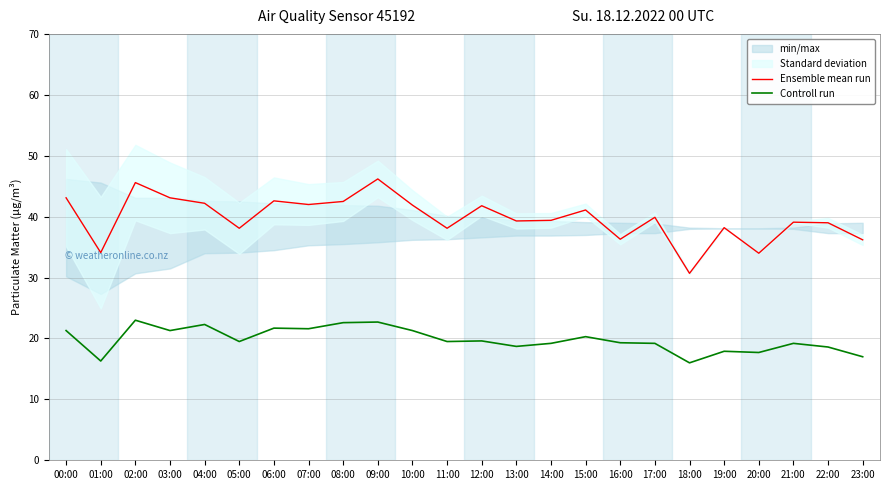

True or false: Controll run and Ensemble mean run cross at least once.

False